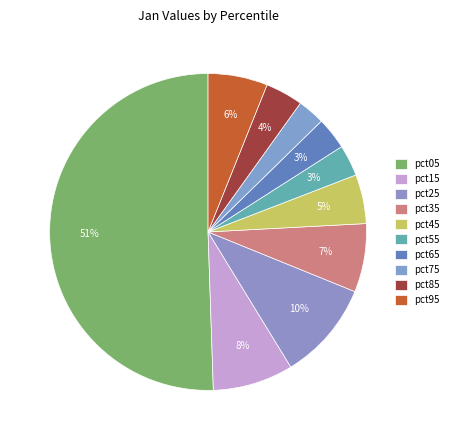

Is it true that pct45 is 5% of the pie?

True